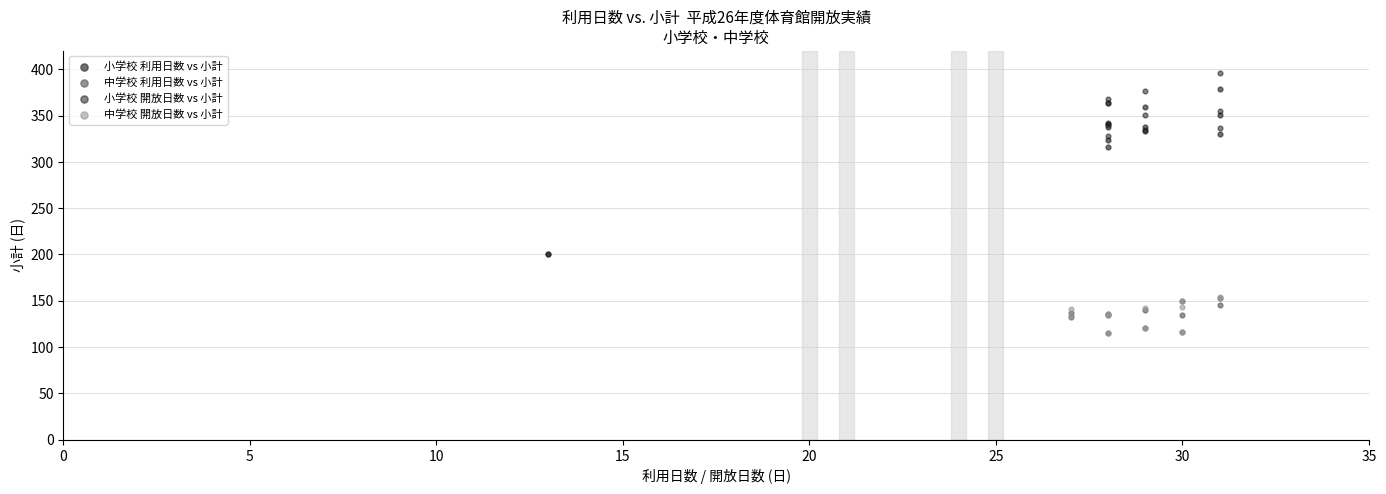

Which series reaches the maximum Y coordinate?

小学校 開放日数 vs 小計